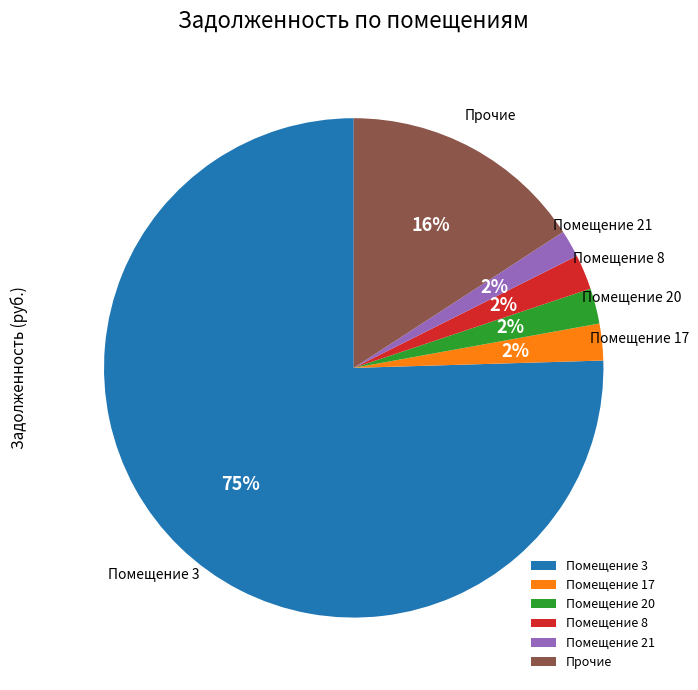

What percentage is the Прочие slice, to the nearest percent?

16%